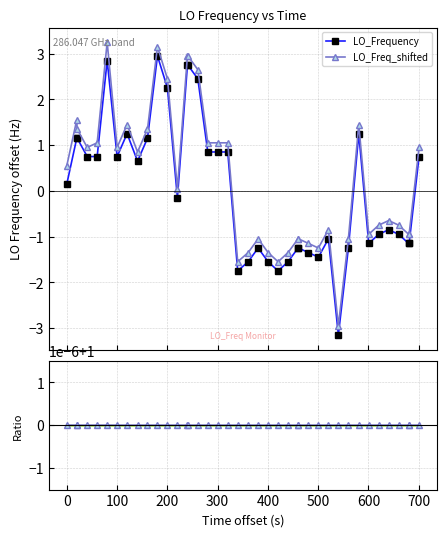

What is the maximum value for LO_Frequency?

2.9